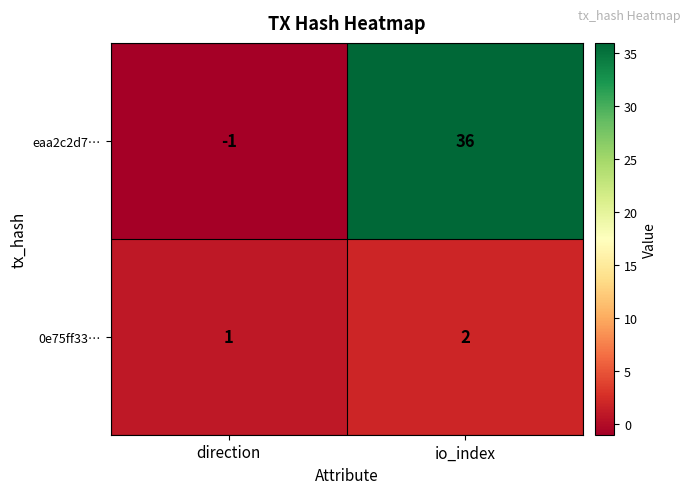

The eaa2c2d7… series shows 22 at io_index. True or false?

False